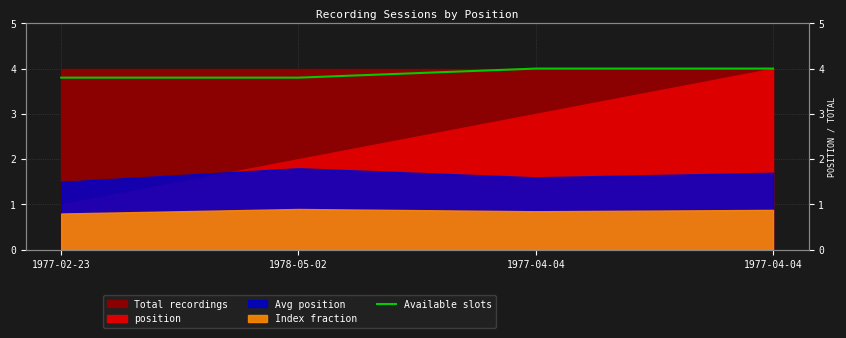

List the labels in order of value, smallest first.

1977-02-23, 1978-05-02, 1977-04-04, 1977-04-04